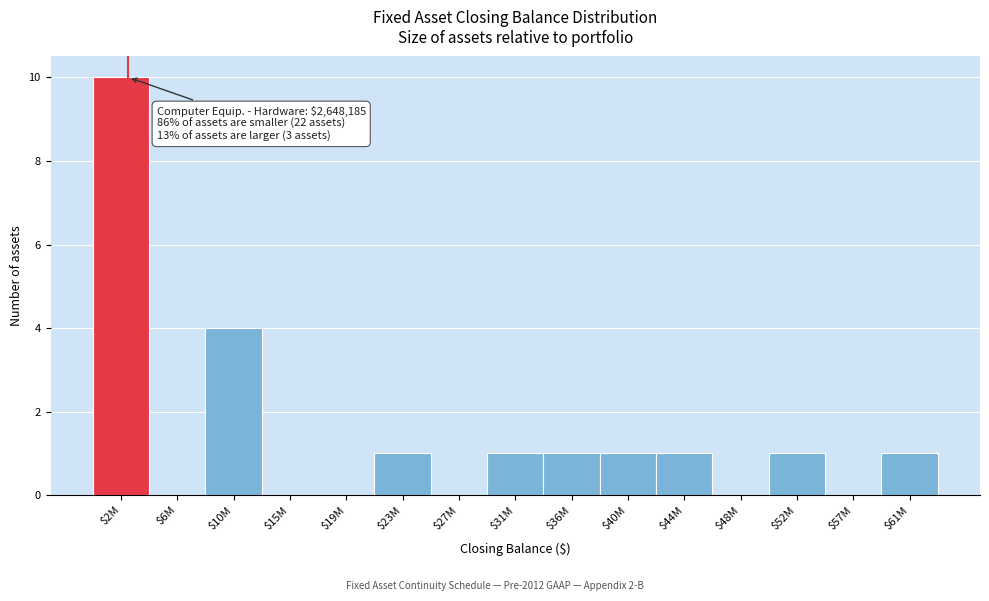

The value at $48M is -7. True or false?

False